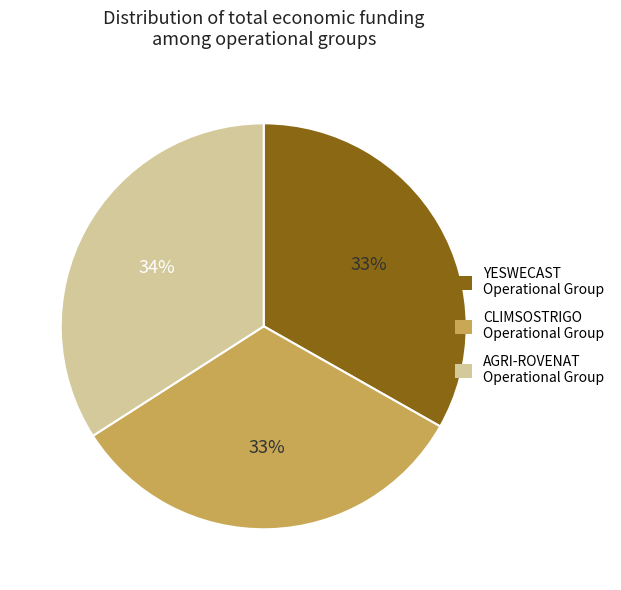

Is there a majority slice in this chart?

No